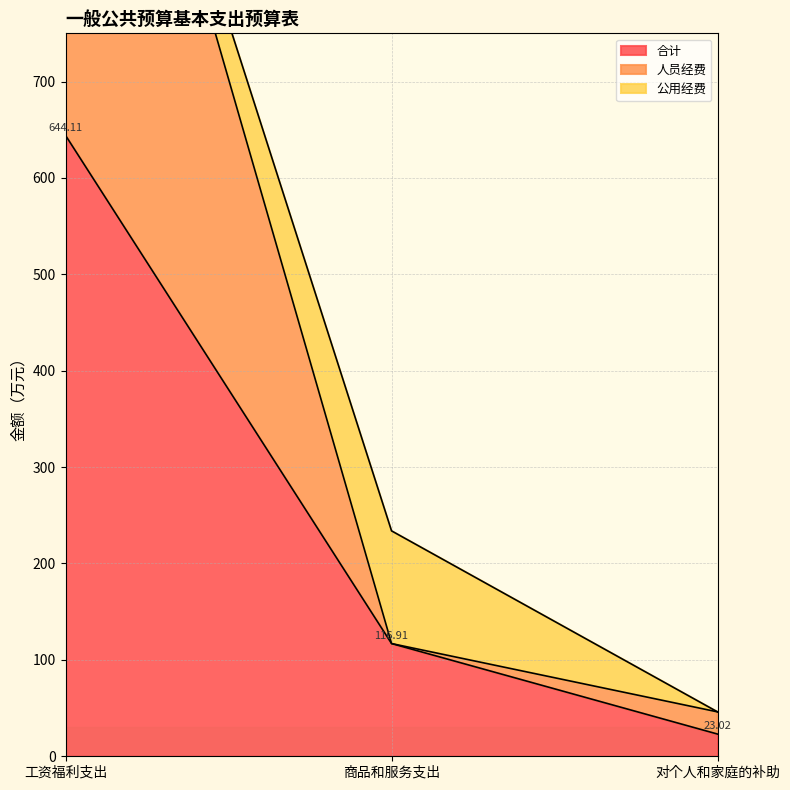

List the labels in order of 合计 value, smallest first.

对个人和家庭的补助, 商品和服务支出, 工资福利支出